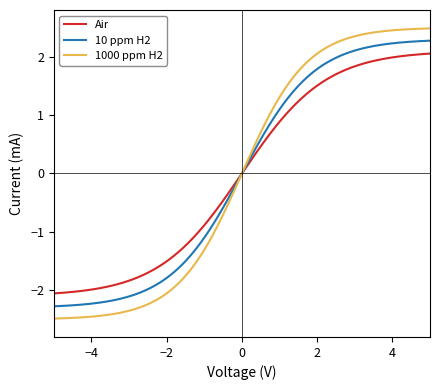

Which series has the largest range (max minus min)?

1000 ppm H2